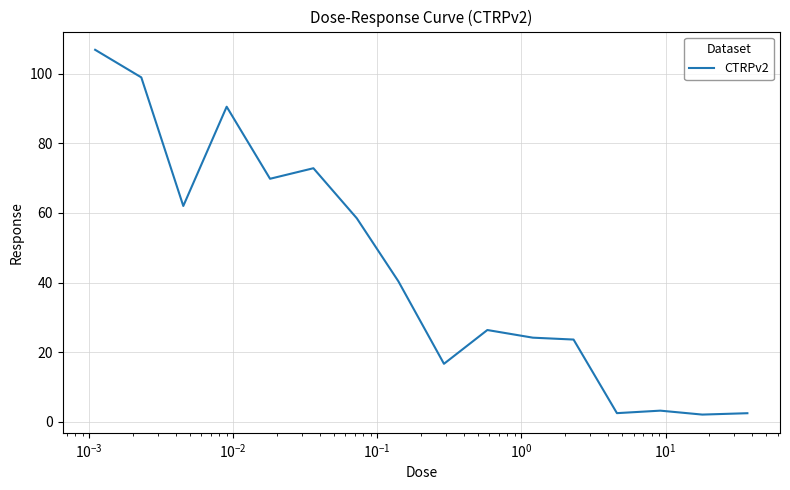

What is the maximum value shown in the chart?

106.9